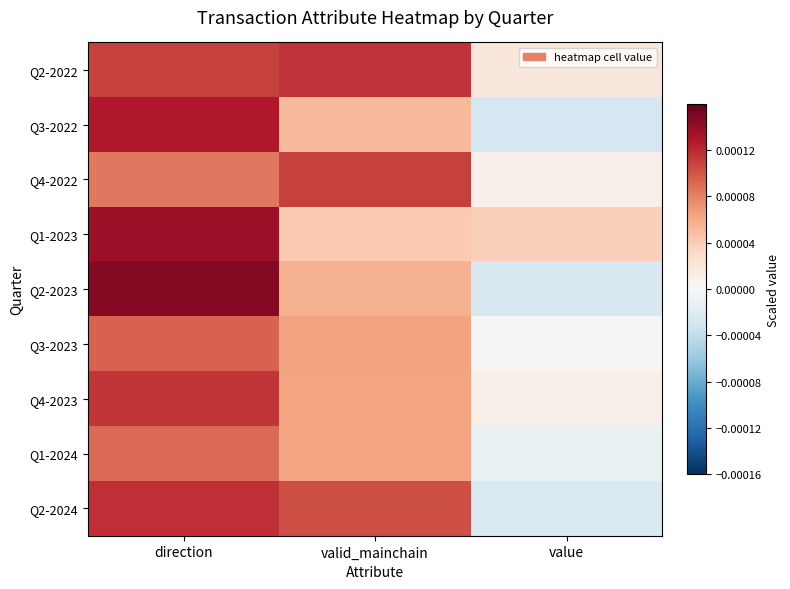

At direction, list the series in order from smallest to largest.

Q4-2022, Q1-2024, Q3-2023, Q2-2022, Q4-2023, Q2-2024, Q3-2022, Q1-2023, Q2-2023